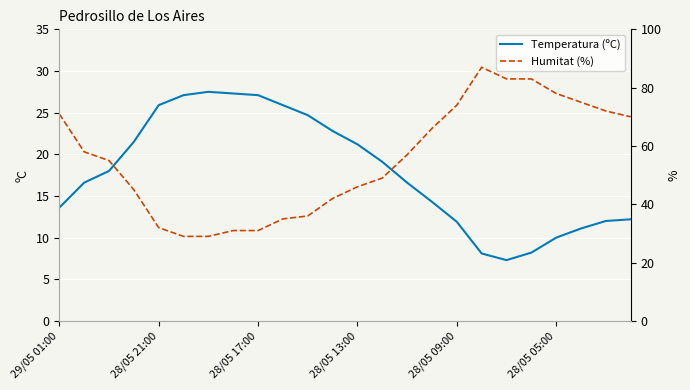

What is the maximum value for Temperatura (ºC)?

27.5